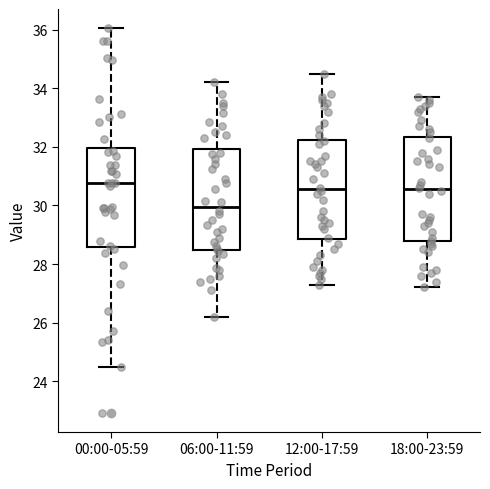

Where is the upper edge of the box for 12:00-17:59 on the y-axis? The values are not printed on the chart, so give them approximately, as read against the axis.

32.2